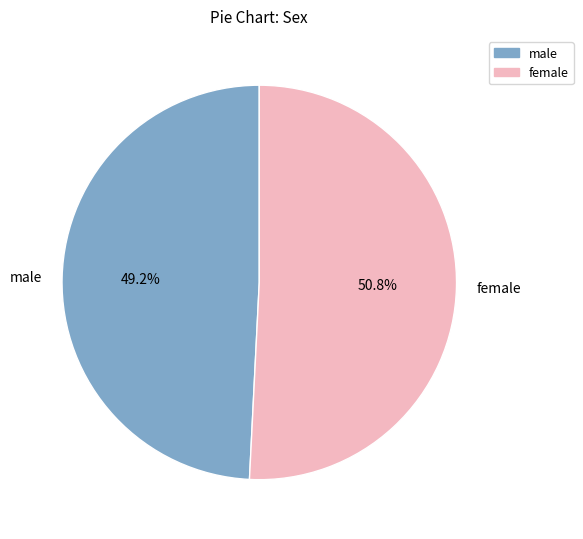

Approximately how many times larger is the value at female compared to male?

1.0